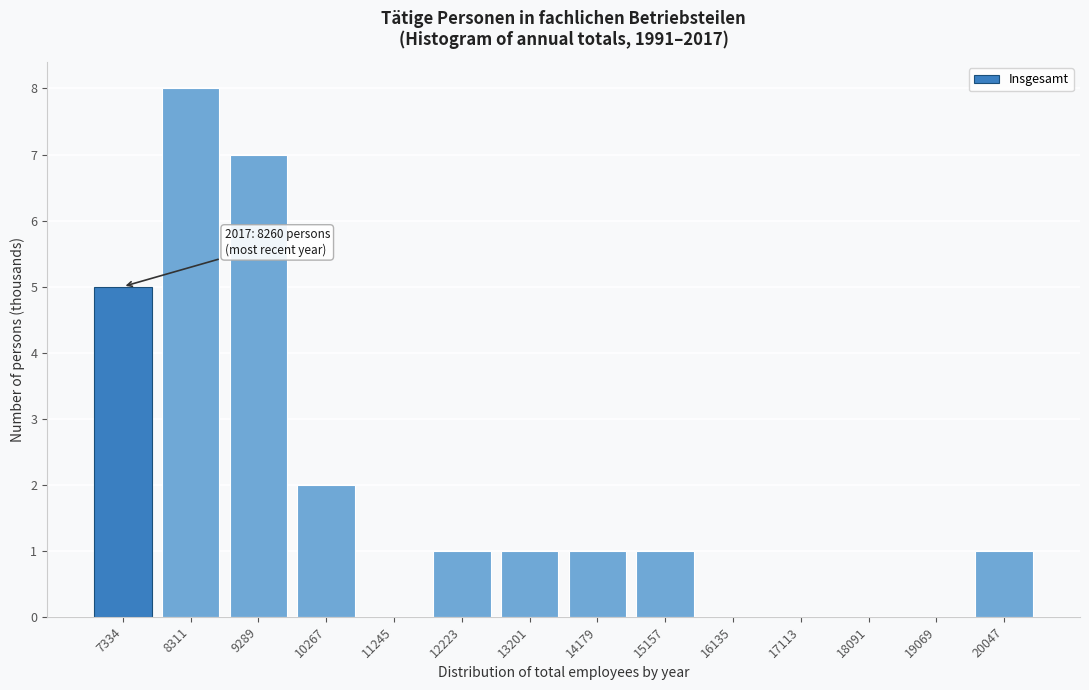

Reading left to right, transcribe all the data shown in this chart.

7334=5	8311=8	9289=7	10267=2	11245=0	12223=1	13201=1	14179=1	15157=1	16135=0	17113=0	18091=0	19069=0	20047=1